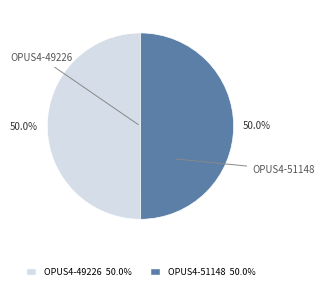

To the nearest percent, what portion does OPUS4-51148 represent?

50%